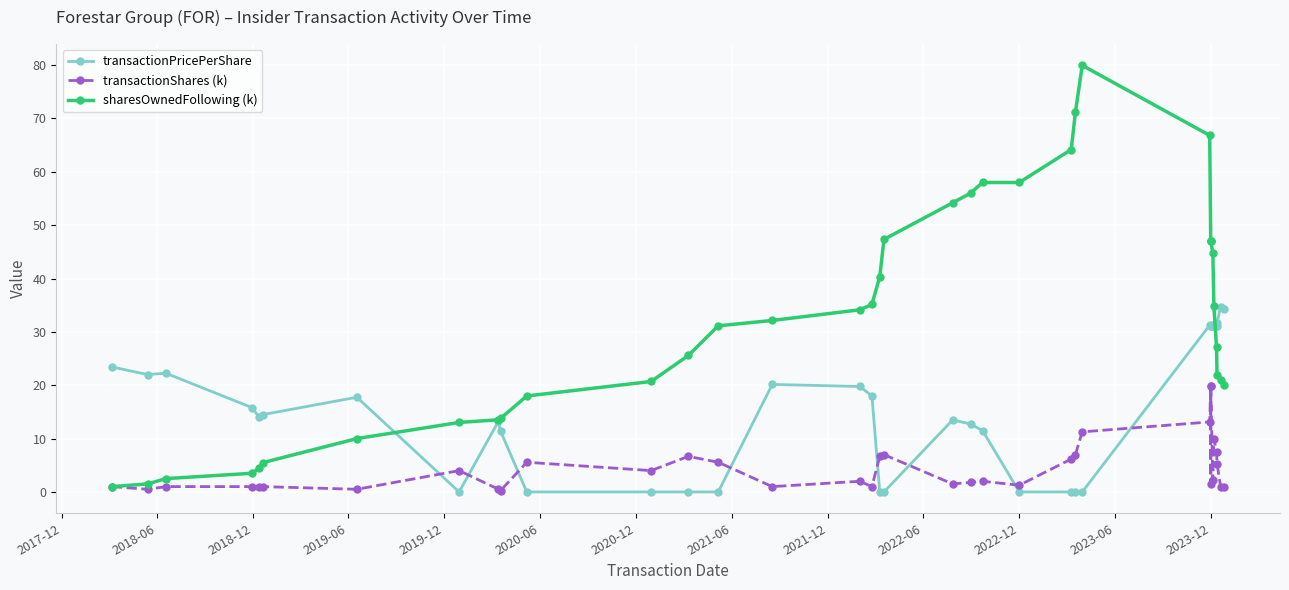

In transactionShares (k), how many points are lower than both neighbors (excluding endpoints)?

11